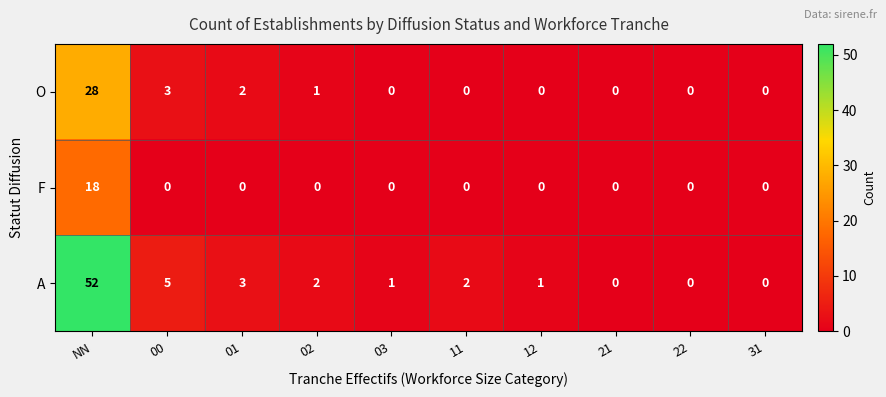

How many data points does each series have?

10